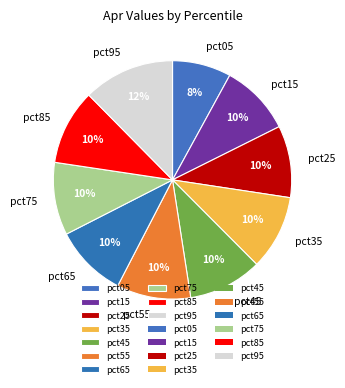

Approximately how many times larger is the value at pct15 compared to pct55?

1.0